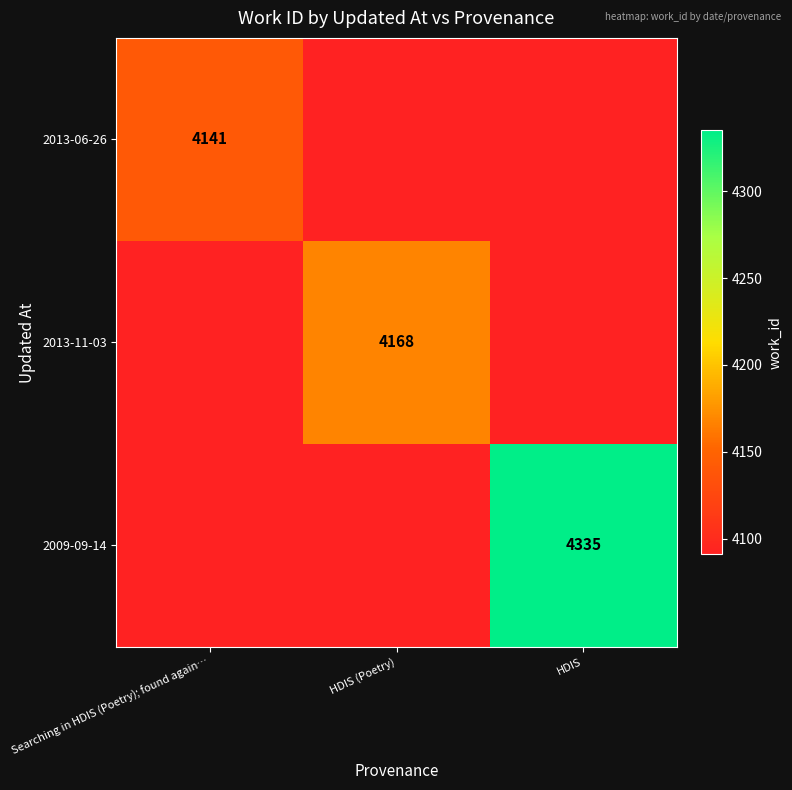

The 2013-11-03 series shows 4168 at HDIS (Poetry). True or false?

True